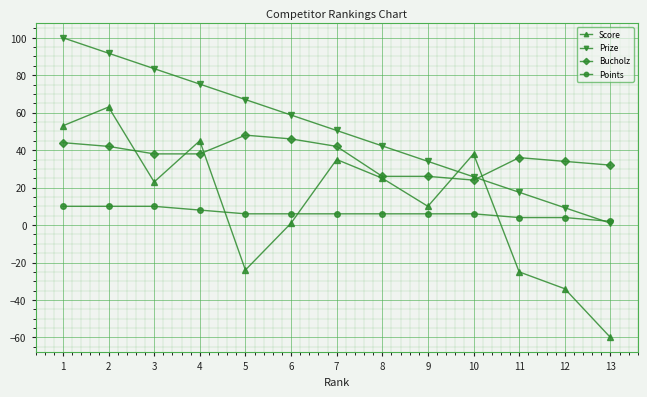

Which series ends up on top after the final intersection of Score and Points?

Points